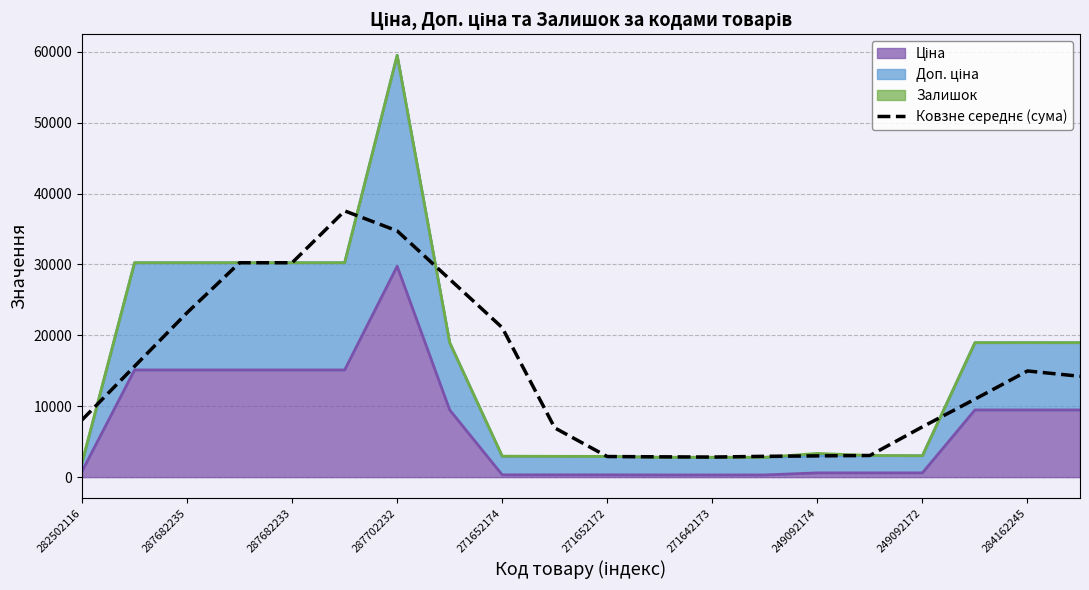

How many data points does each series have?

20